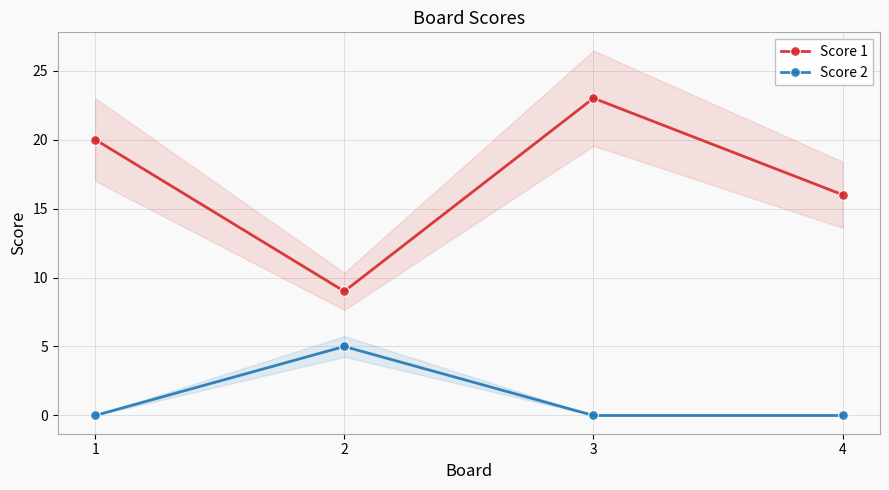

Which series has the largest total across all categories?

Score 1